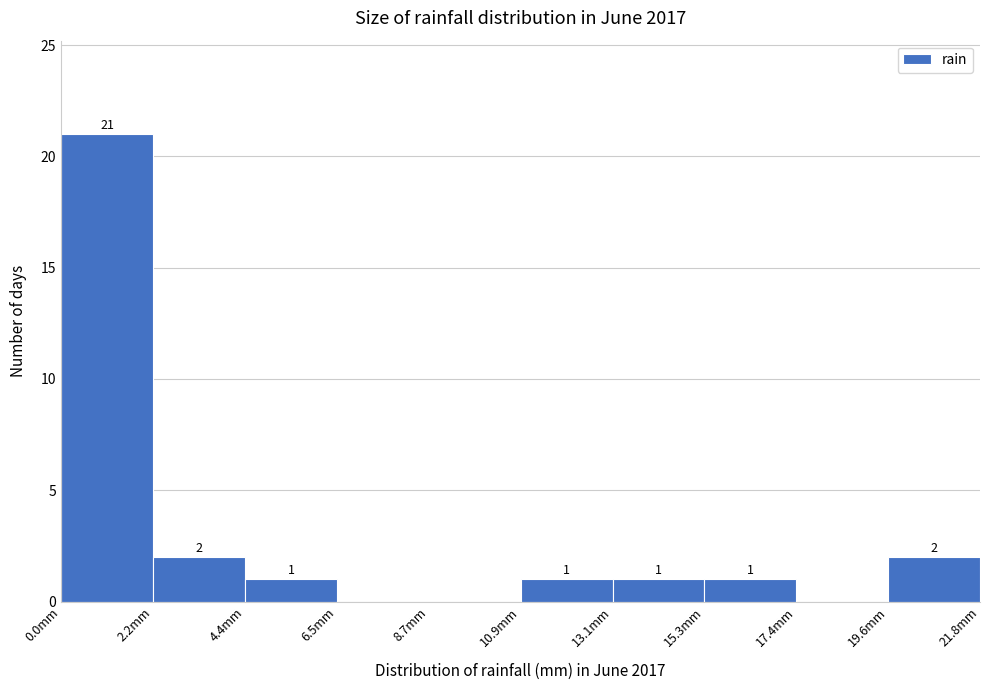

Over which range of the x-axis is the bar tallest?

0.0 to 2.0